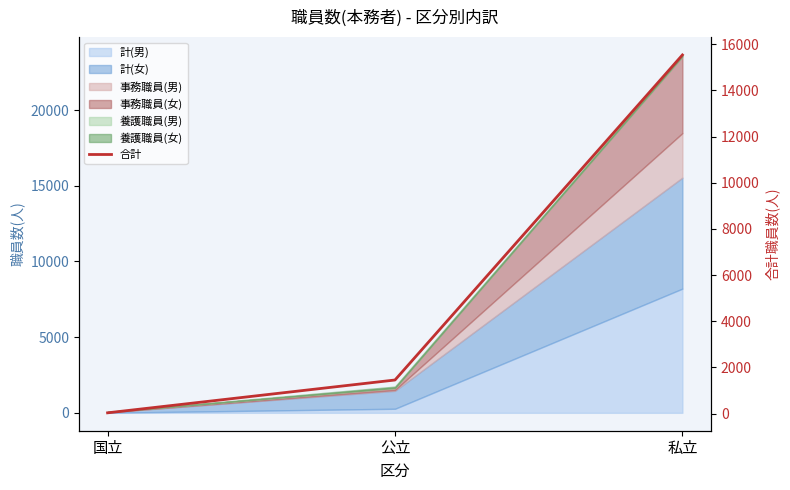

Which category has the lowest value across all series?

国立